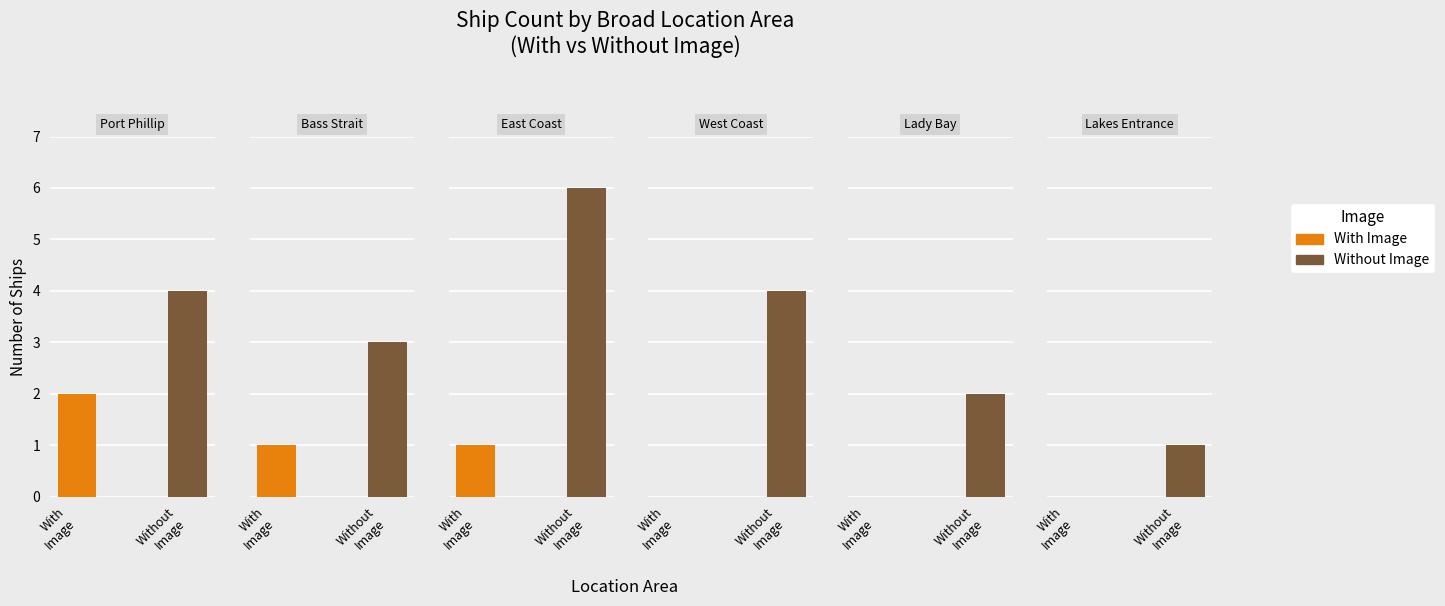

What are all the series names shown in the legend?

With Image, Without Image